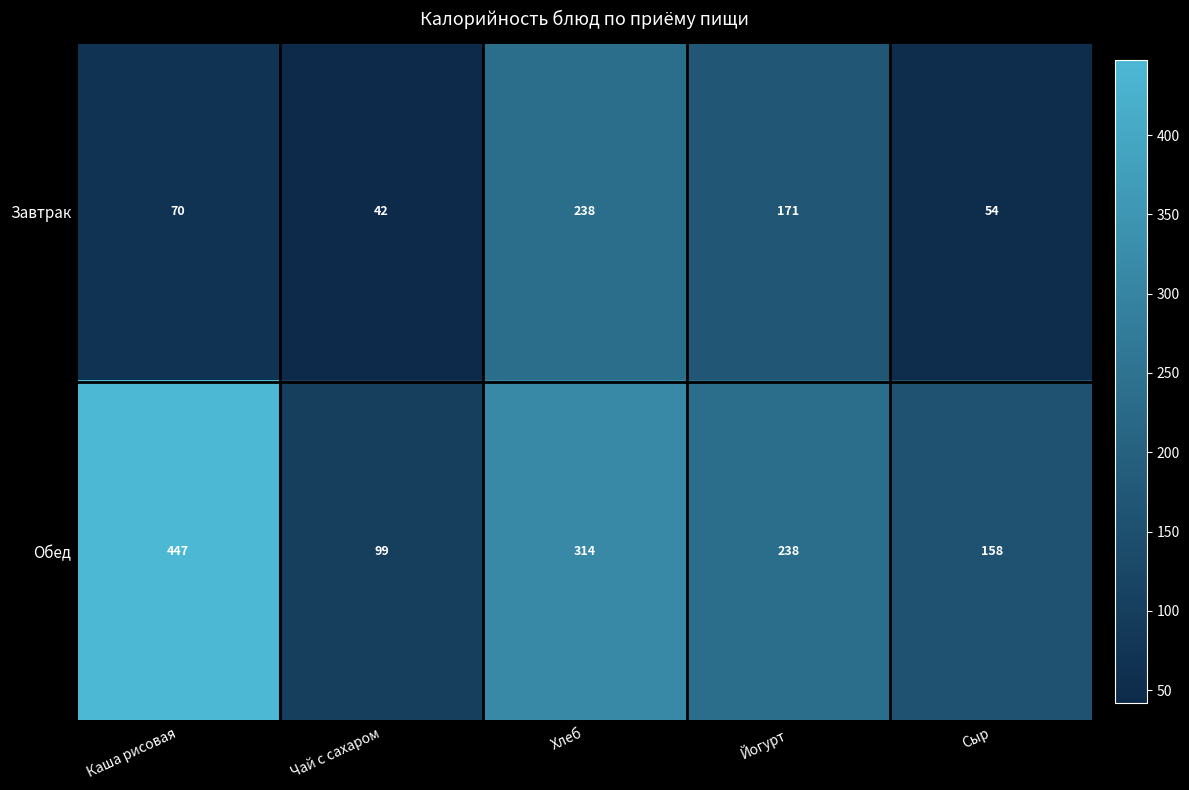

What is the average value of the Обед series?

251